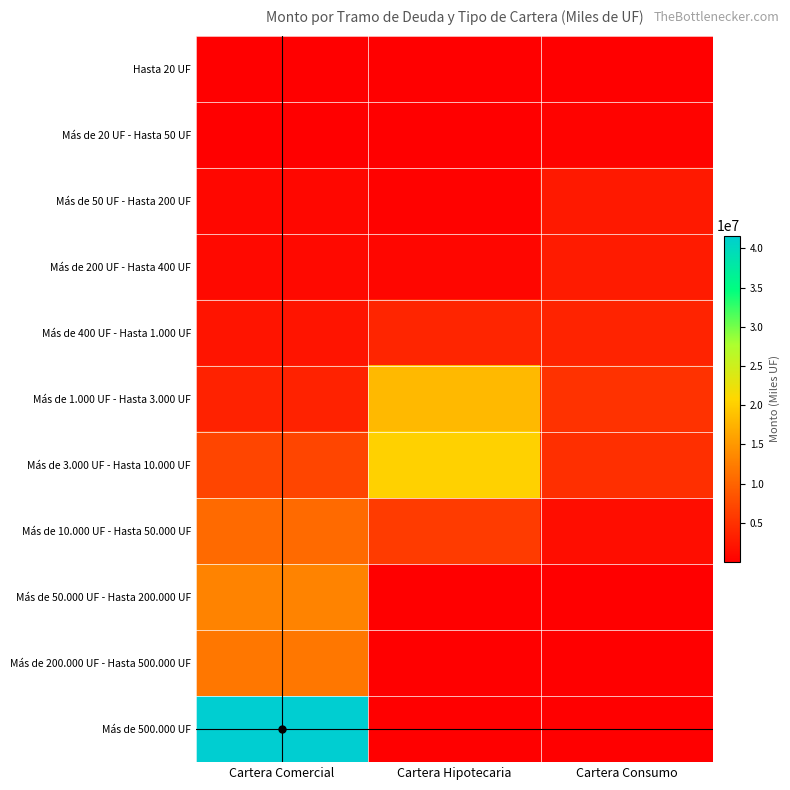

Reading left to right, what are all the values shown in this chart?

Hasta 20 UF: Cartera Comercial=30840.3	Cartera Hipotecaria=2620.8	Cartera Consumo=161418.3
Más de 20 UF - Hasta 50 UF: Cartera Comercial=92935.0	Cartera Hipotecaria=13613.7	Cartera Consumo=391064.5
Más de 50 UF - Hasta 200 UF: Cartera Comercial=784080.3	Cartera Hipotecaria=266821.6	Cartera Consumo=2624925.0
Más de 200 UF - Hasta 400 UF: Cartera Comercial=999332.9	Cartera Hipotecaria=725716.9	Cartera Consumo=2789121.3
Más de 400 UF - Hasta 1.000 UF: Cartera Comercial=2071212.6	Cartera Hipotecaria=3761528.3	Cartera Consumo=3614873.2
Más de 1.000 UF - Hasta 3.000 UF: Cartera Comercial=3572892.6	Cartera Hipotecaria=18046895.8	Cartera Consumo=5049847.0
Más de 3.000 UF - Hasta 10.000 UF: Cartera Comercial=7027258.0	Cartera Hipotecaria=20264091.5	Cartera Consumo=4803983.3
Más de 10.000 UF - Hasta 50.000 UF: Cartera Comercial=10611391.4	Cartera Hipotecaria=6053046.1	Cartera Consumo=1384794.5
Más de 50.000 UF - Hasta 200.000 UF: Cartera Comercial=13035759.8	Cartera Hipotecaria=86377.6	Cartera Consumo=51890.5
Más de 200.000 UF - Hasta 500.000 UF: Cartera Comercial=11886759.6	Cartera Hipotecaria=2756.2	Cartera Consumo=13613.8
Más de 500.000 UF: Cartera Comercial=41613583.3	Cartera Hipotecaria=302.6	Cartera Consumo=377.4